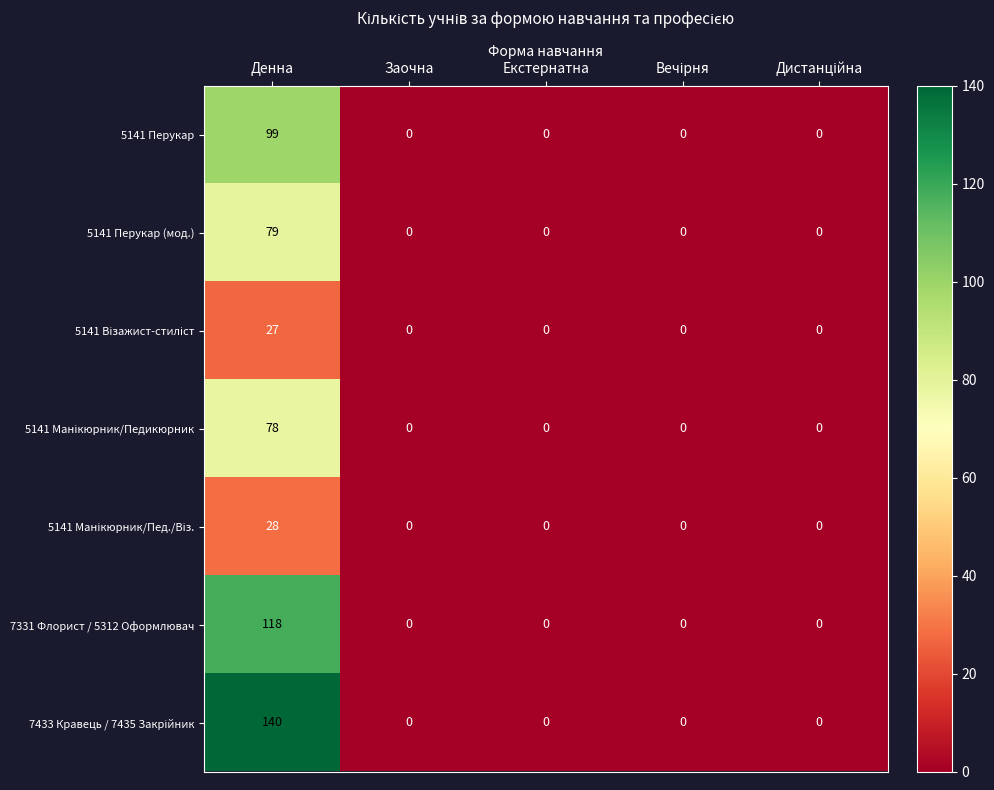

What is the sum of all 5141 Перукар (мод.) values?

79